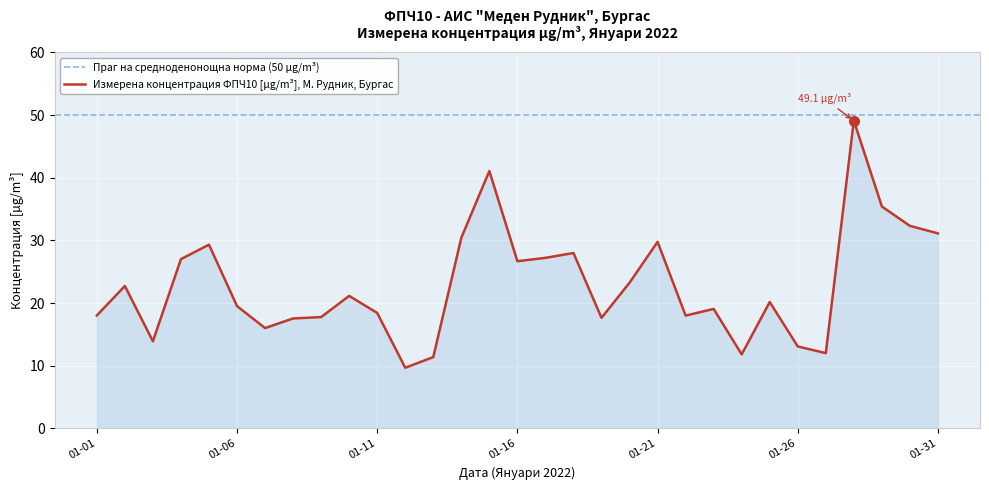

How many data points does each series have?

31